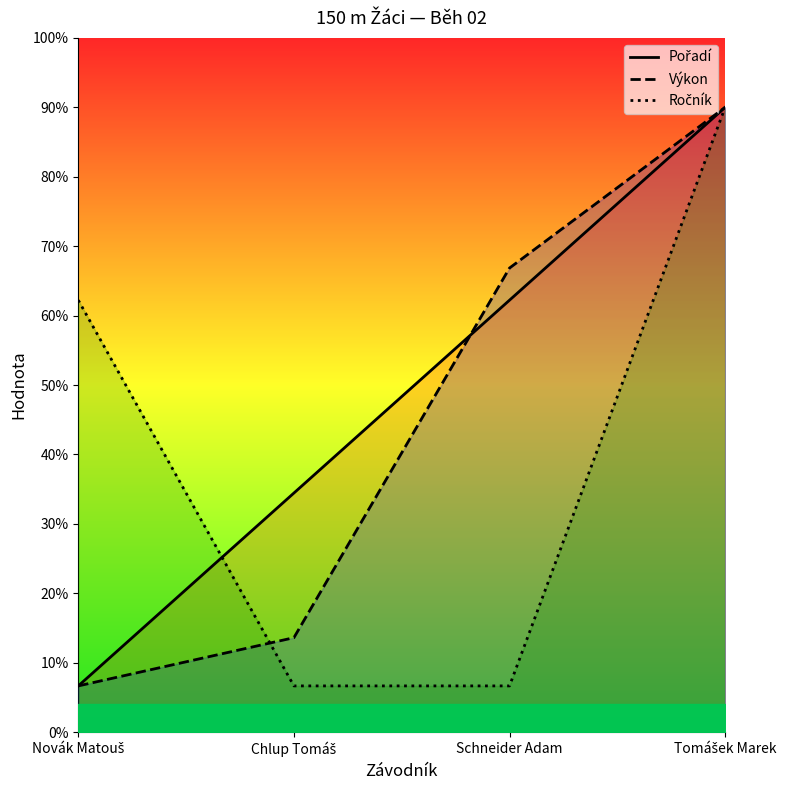

Does the chart display data point markers on the line(s)?

No